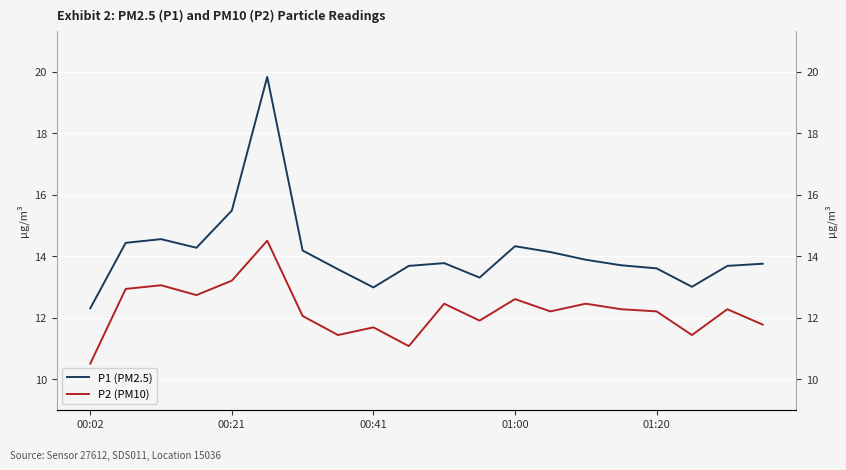

True or false: P2 (PM10) and P1 (PM2.5) intersect in this chart.

False